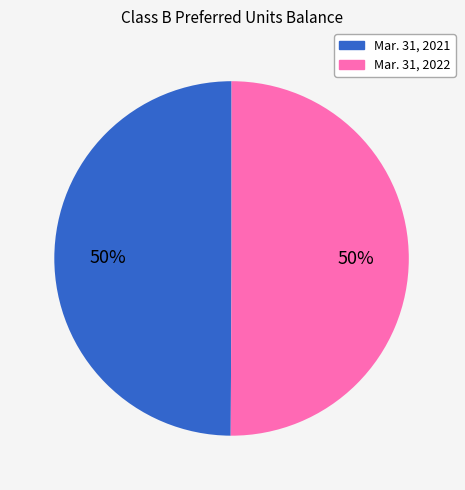

Combined, do Mar. 31, 2021 and Mar. 31, 2022 account for over 50%?

Yes